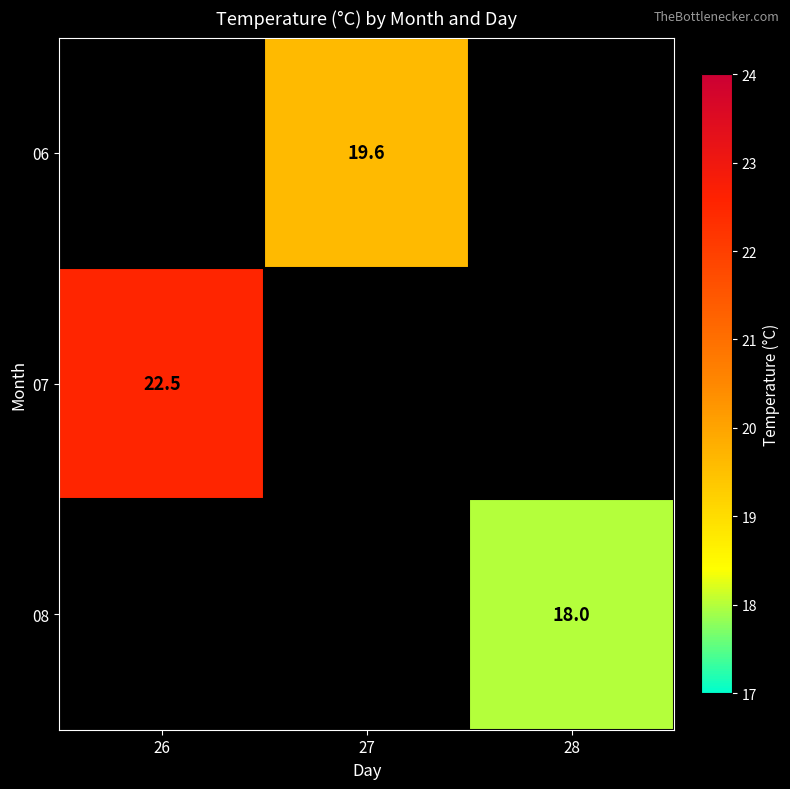

What is the smallest value displayed?

18.0